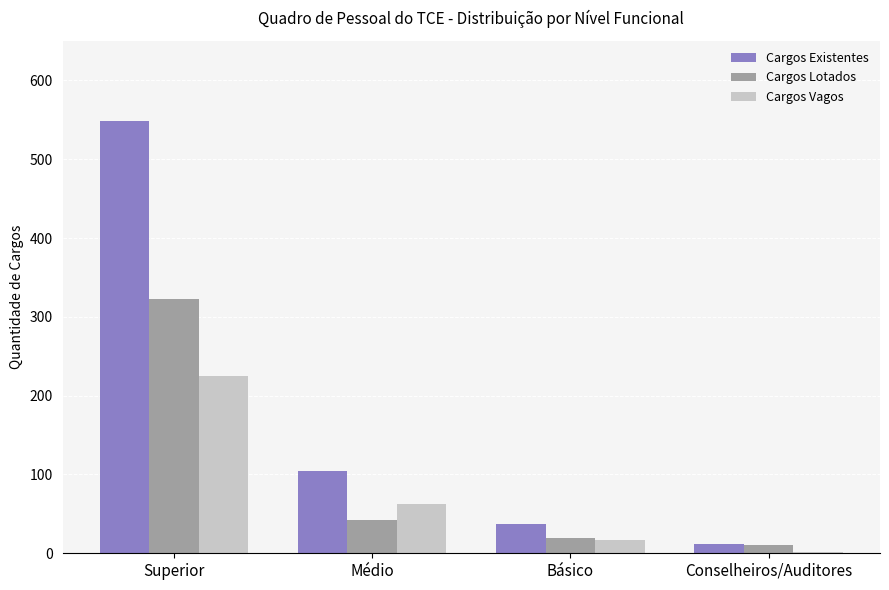

The value of Cargos Vagos at Superior is 225. True or false?

True